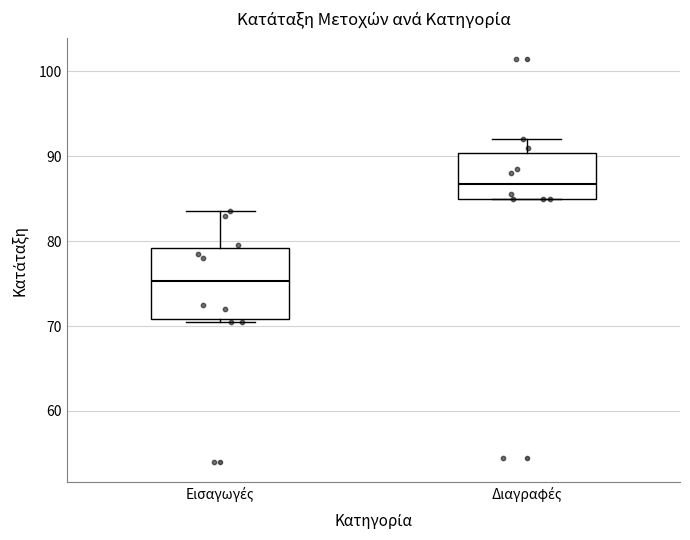

Which box's median line is the highest?

Διαγραφές